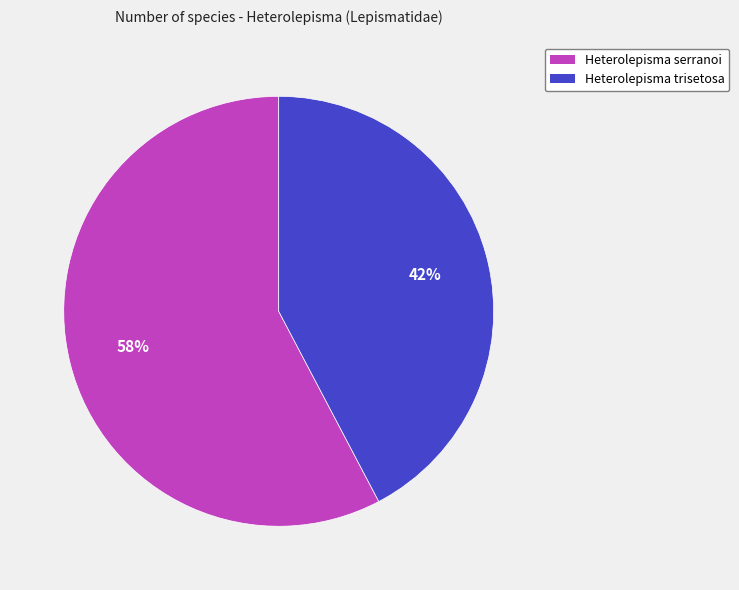

The Heterolepisma trisetosa slice represents 48% of the pie. True or false?

False